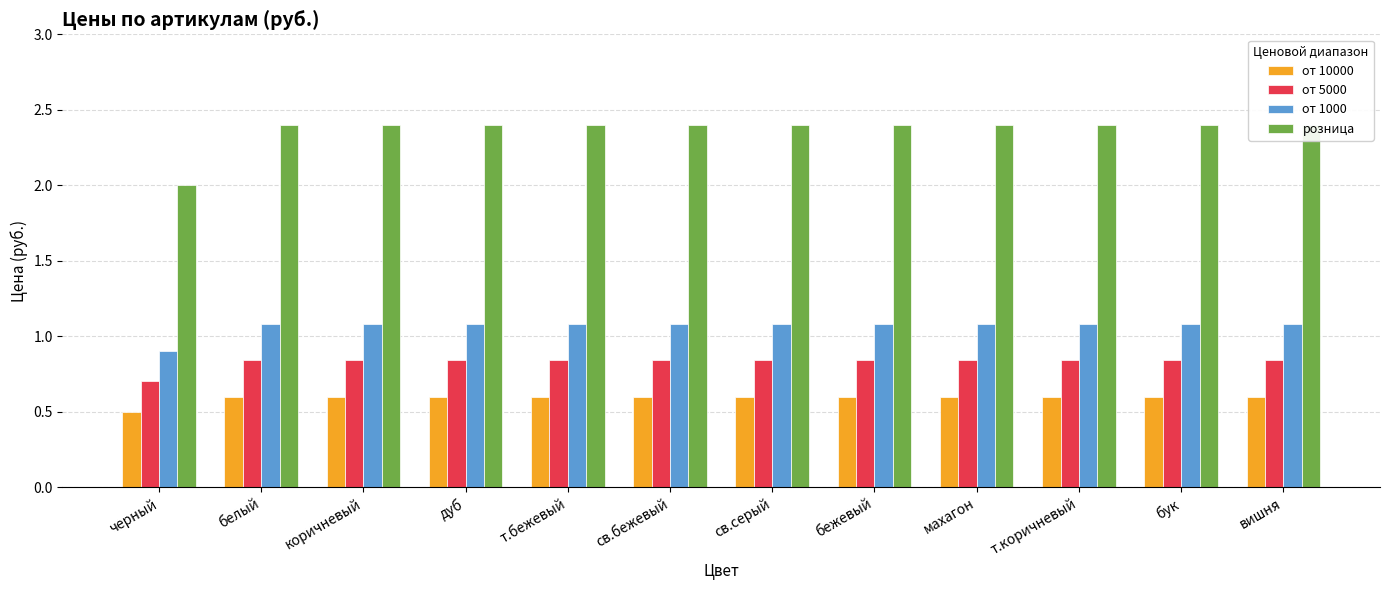

What is the sum of all от 10000 values?

7.1